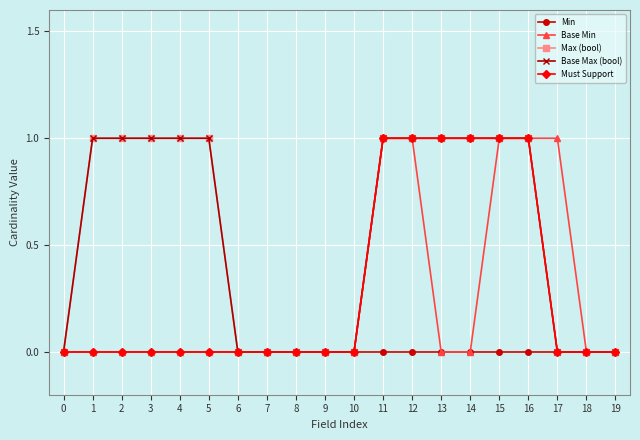

Is this an area chart (filled region under the line)?

No